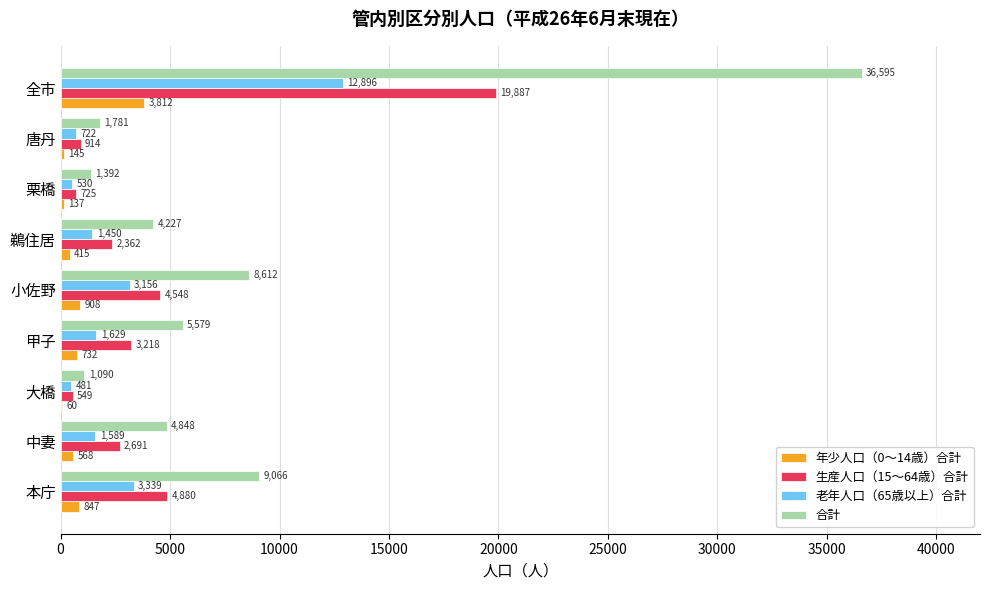

What is the sum of all 年少人口（0～14歳）合計 values?

7624